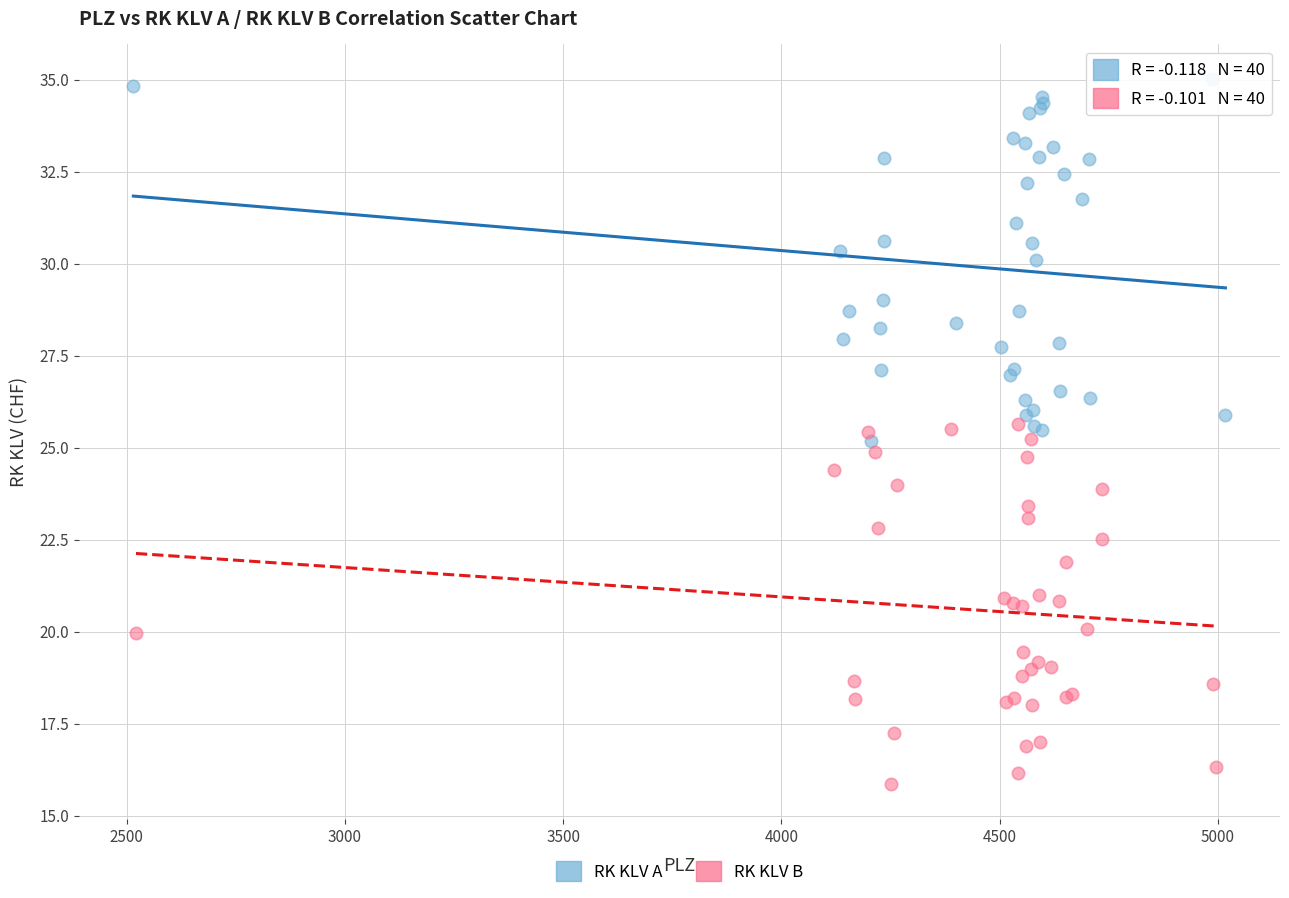

Which series reaches the maximum Y coordinate?

RK KLV A